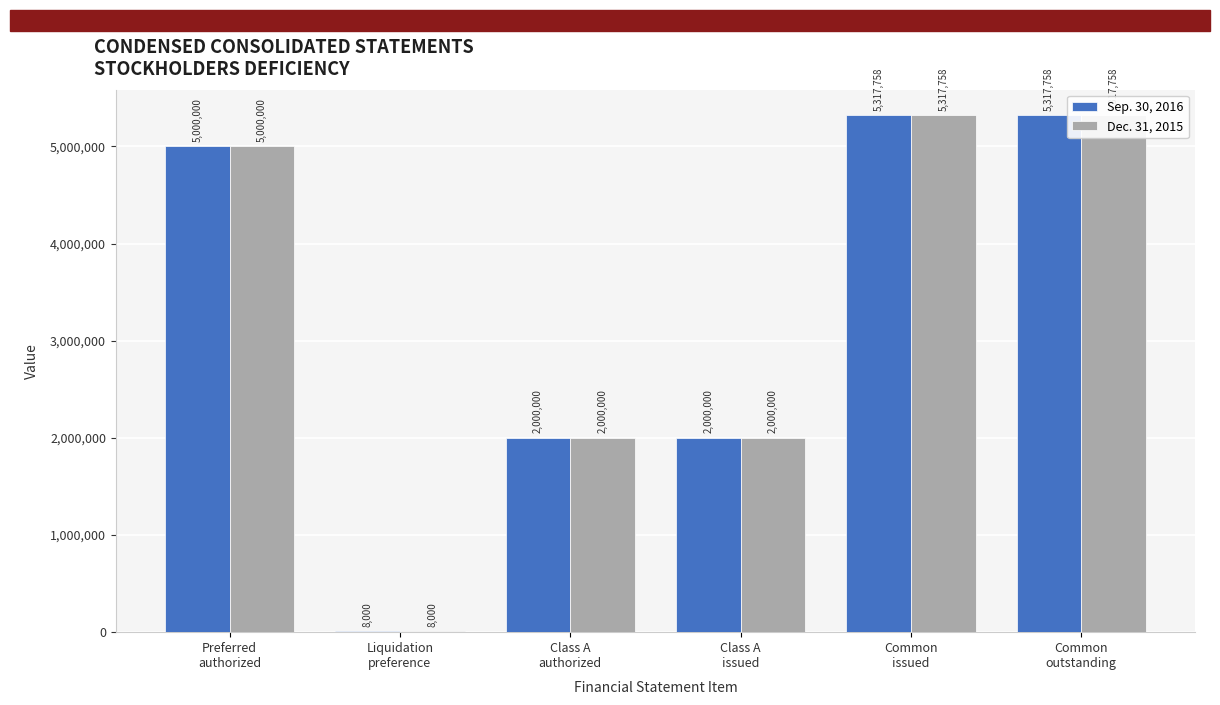

At which label does Sep. 30, 2016 reach its peak?

Common
issued